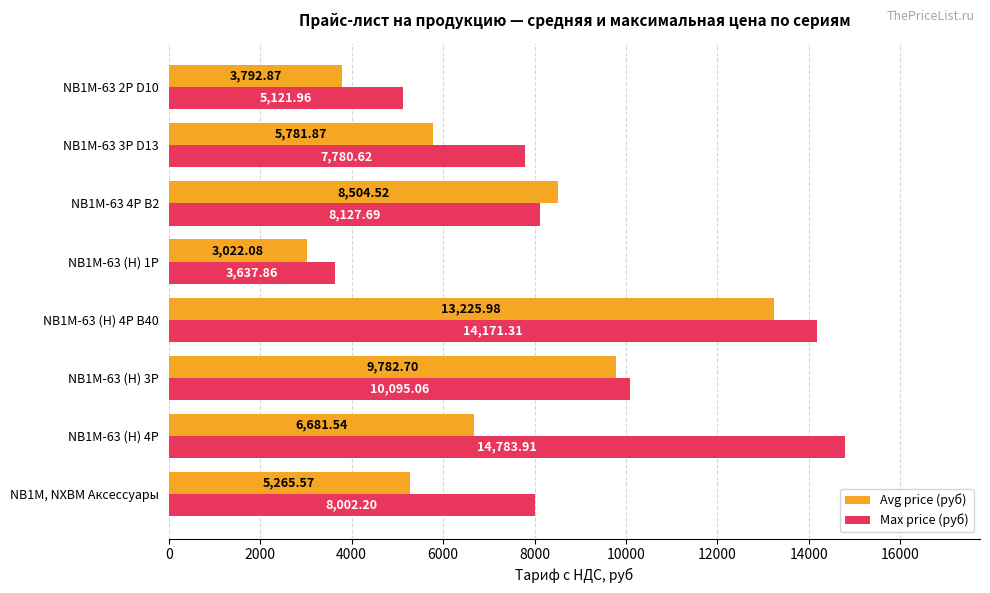

At which category does the chart reach its peak across all series?

NB1M-63 (H) 4P